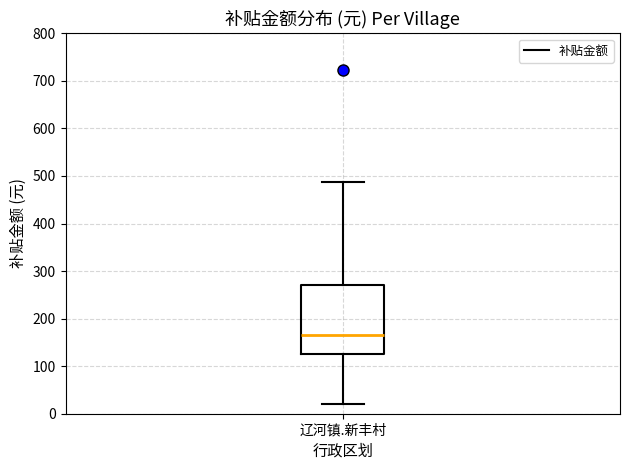

Read this box plot against the y-axis: the position of the median line, the range covered by the box, and the ends of both whiskers. The values are not printed on the chart, so give them approximately, as read against the axis.

median 170, box 120 to 270, whiskers 20 to 490